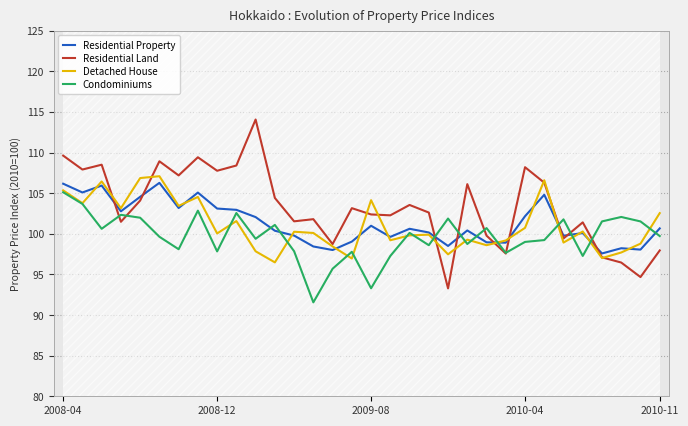

The Detached House series shows 100.7 at 2010-04. True or false?

True